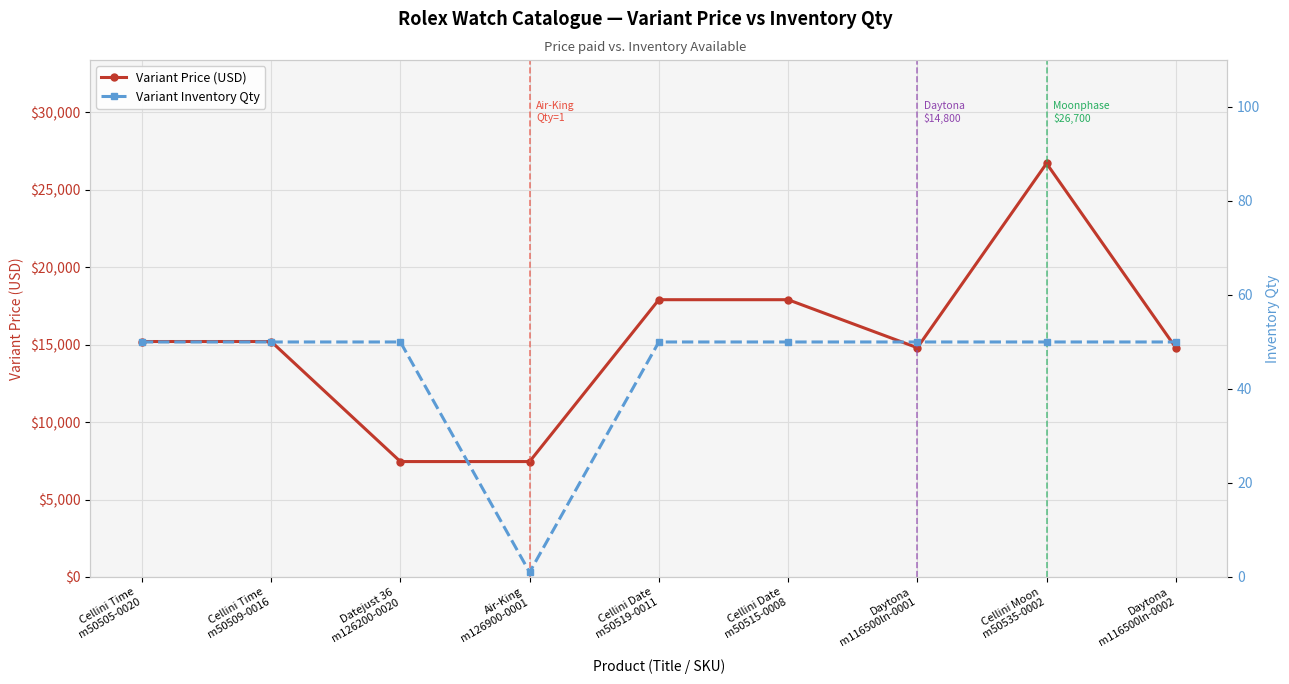

At which category does Variant Inventory Qty reach its first local valley?

Air-King
m126900-0001